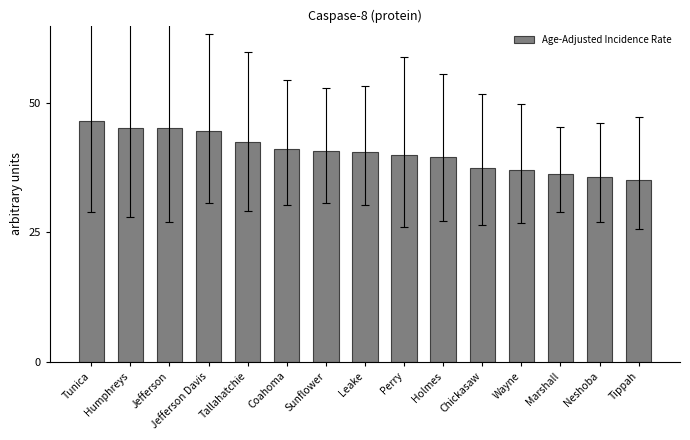

Read the value at Chickasaw.

37.5